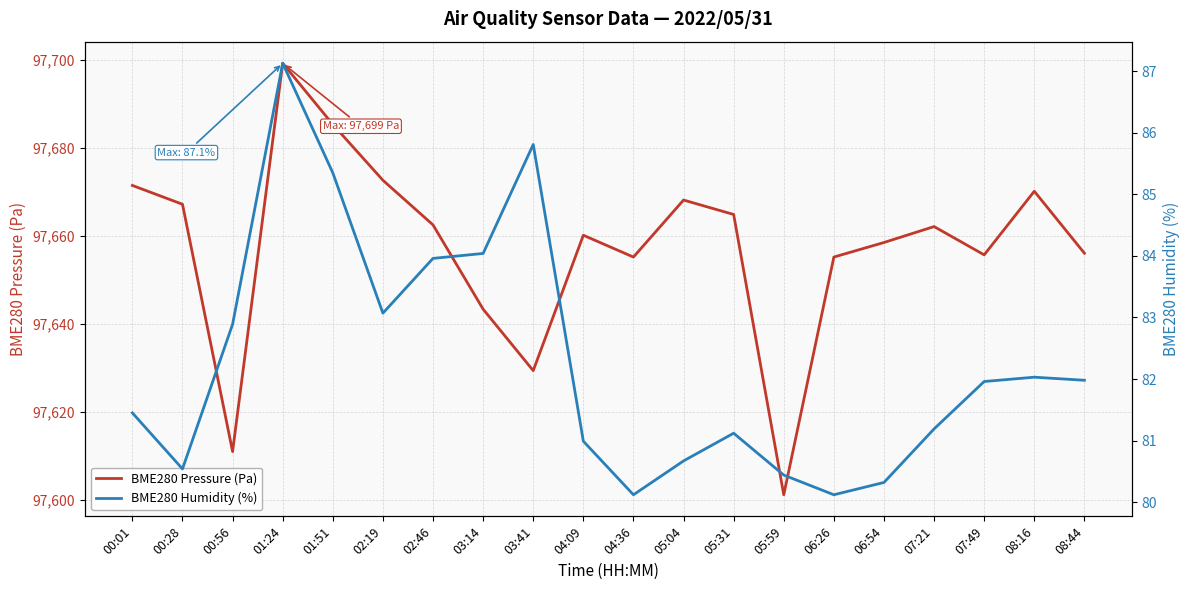

What is the difference between the BME280 Pressure (Pa) values at 03:14 and 07:21?

18.8